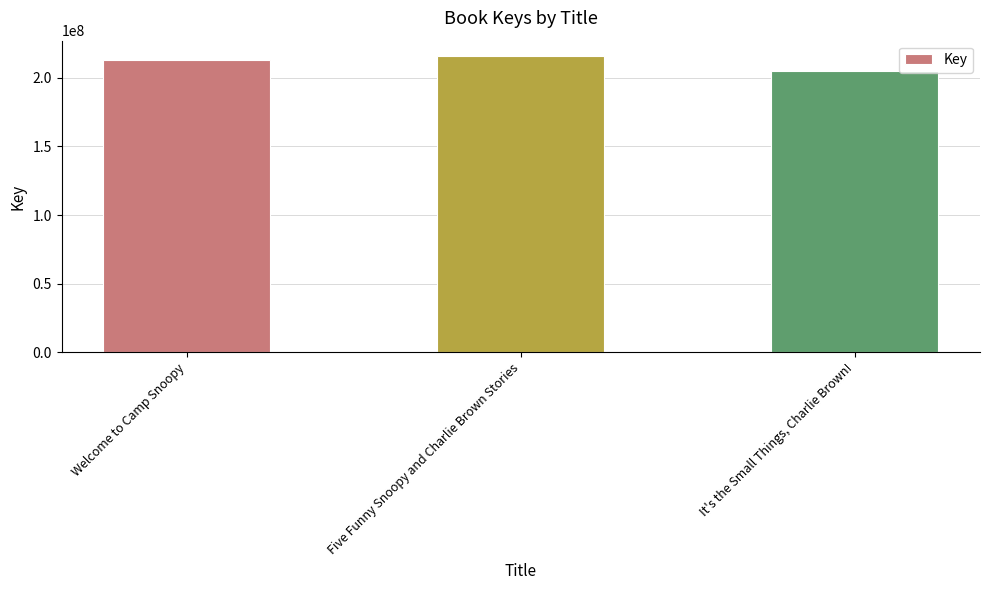

What is the label of the 2nd bar from the right?

Five Funny Snoopy and Charlie Brown Stories